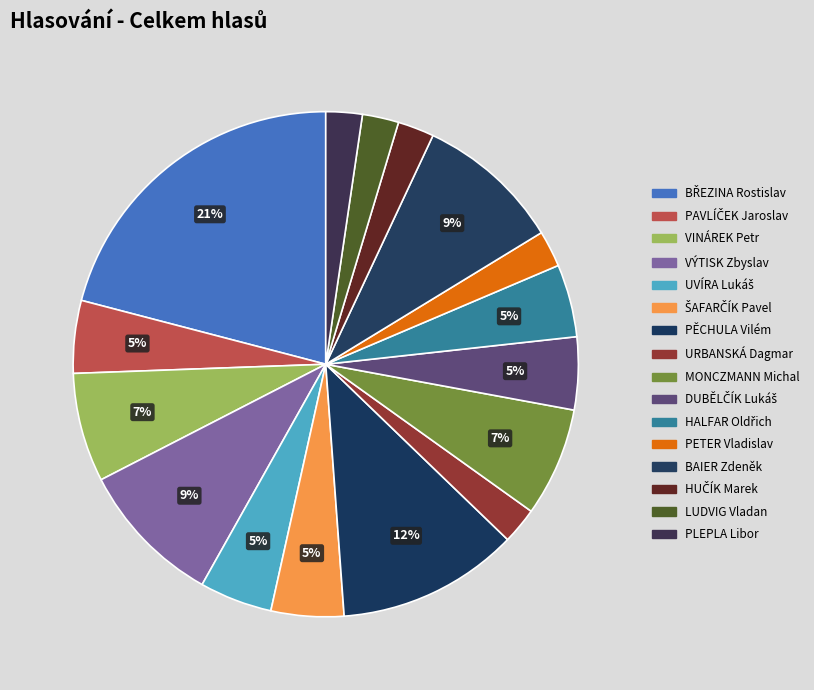

Which category has the biggest portion of the pie?

BŘEZINA Rostislav